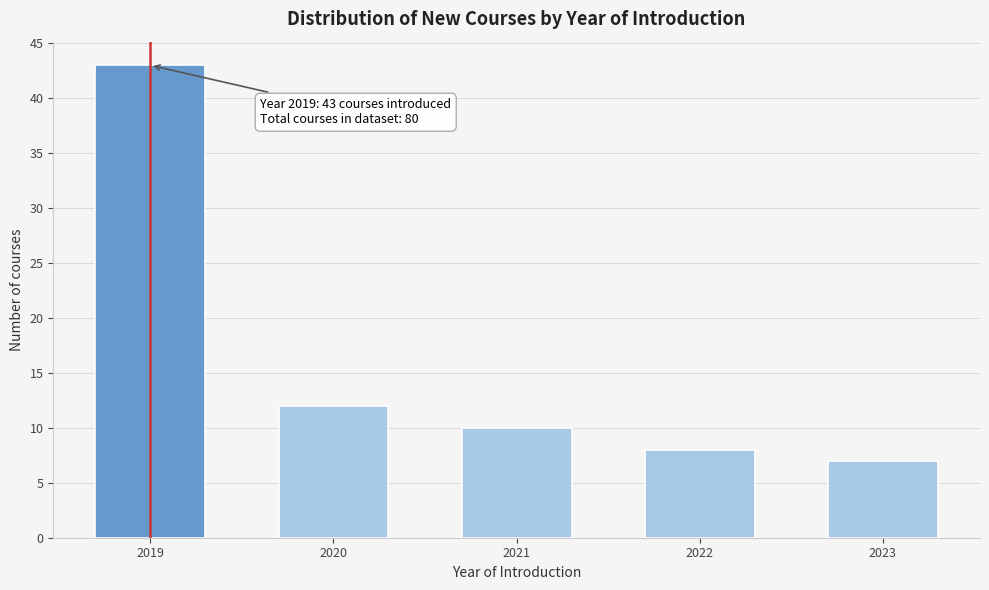

Reading left to right, extract all data points from this chart.

2019=43	2020=12	2021=10	2022=8	2023=7